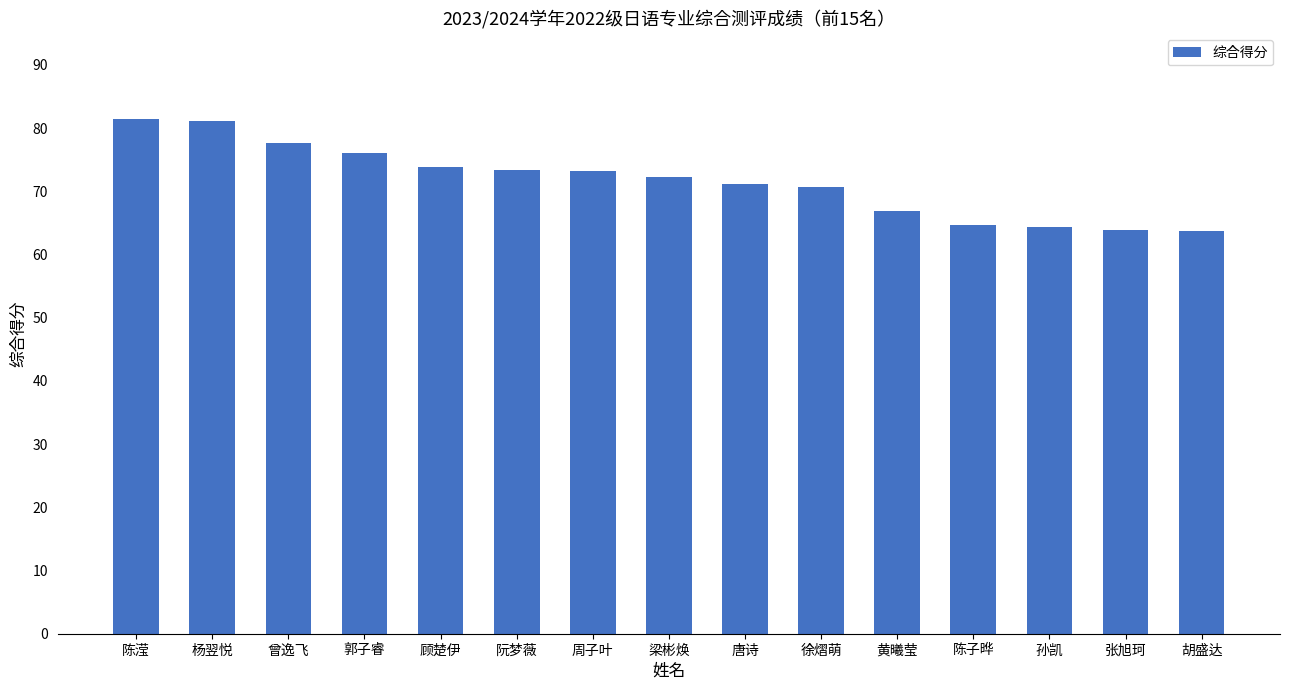

Count the number of data series in this chart.

1